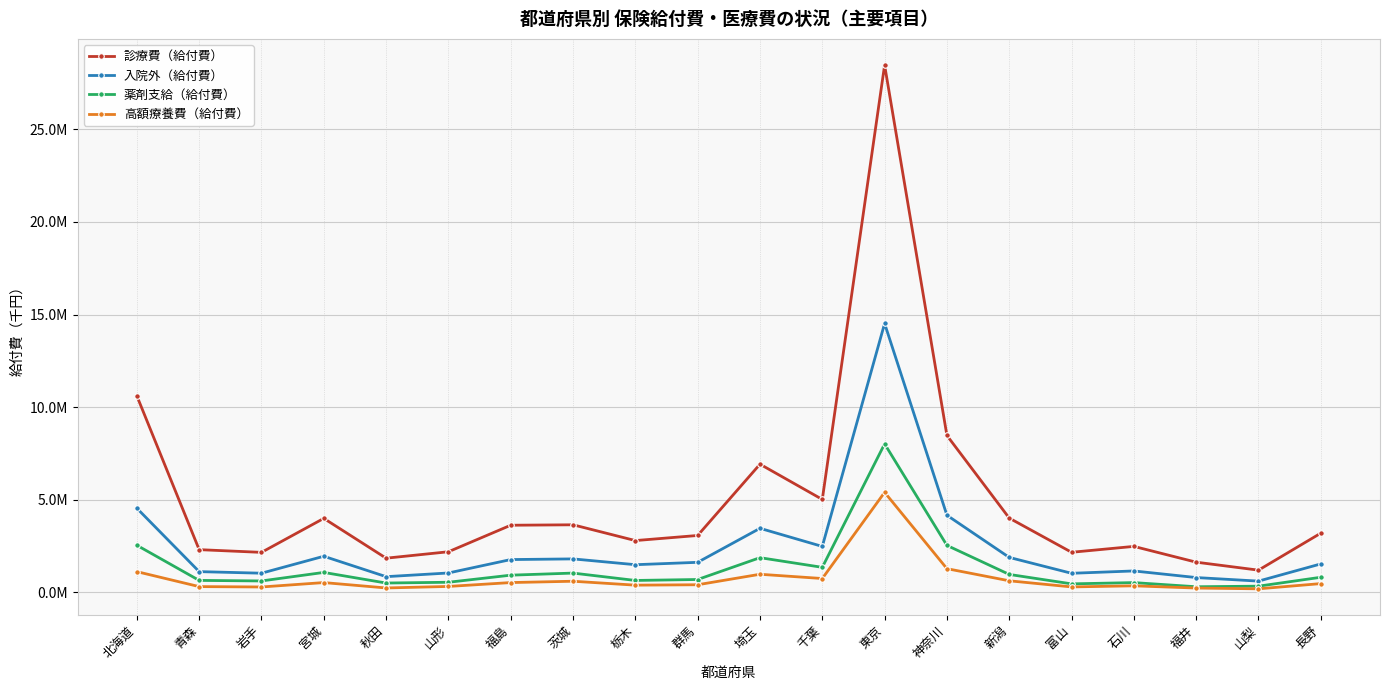

What is the label of the 2nd point from the right?

山梨